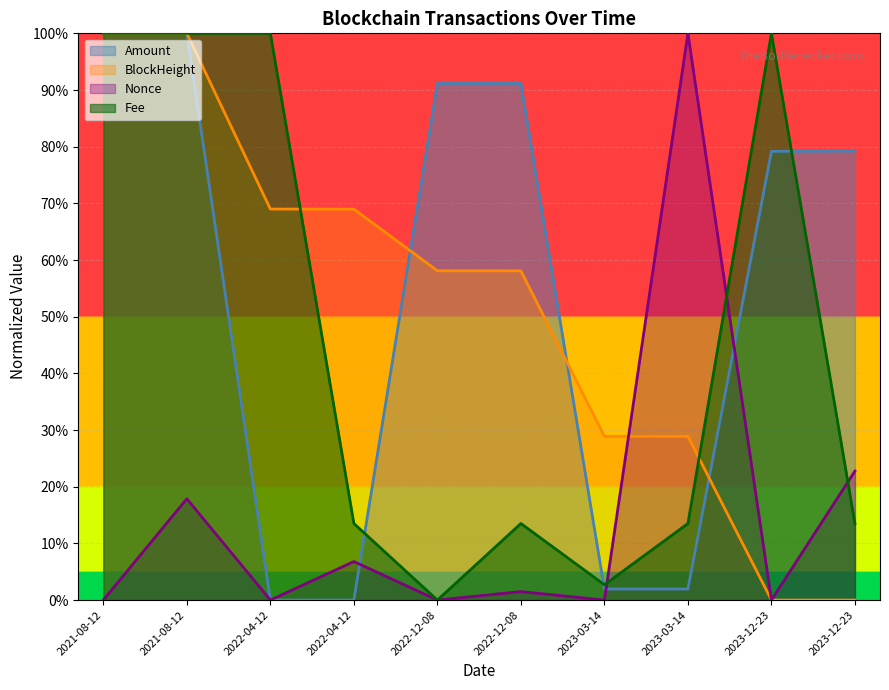

What is the label of the 3rd point from the right?

2023-03-14